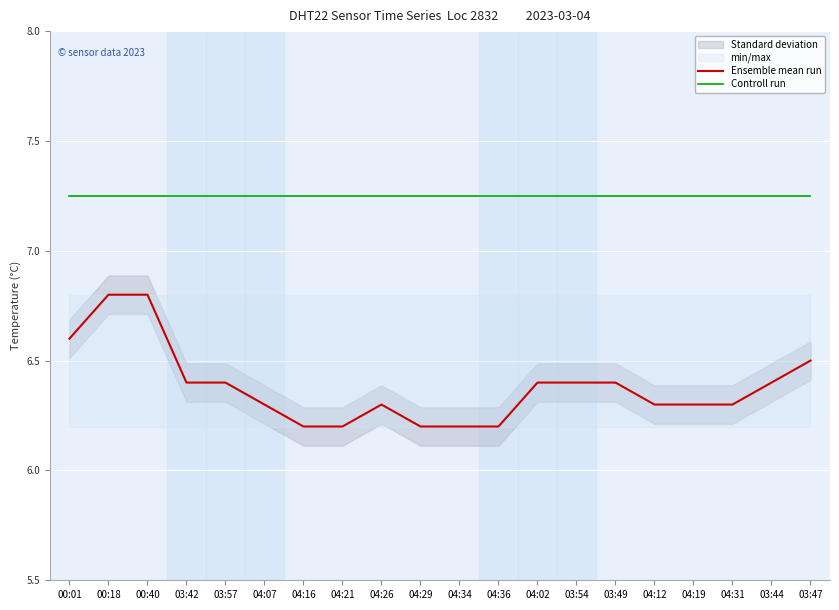

Where is Controll run nearest to the value 7?

00:01